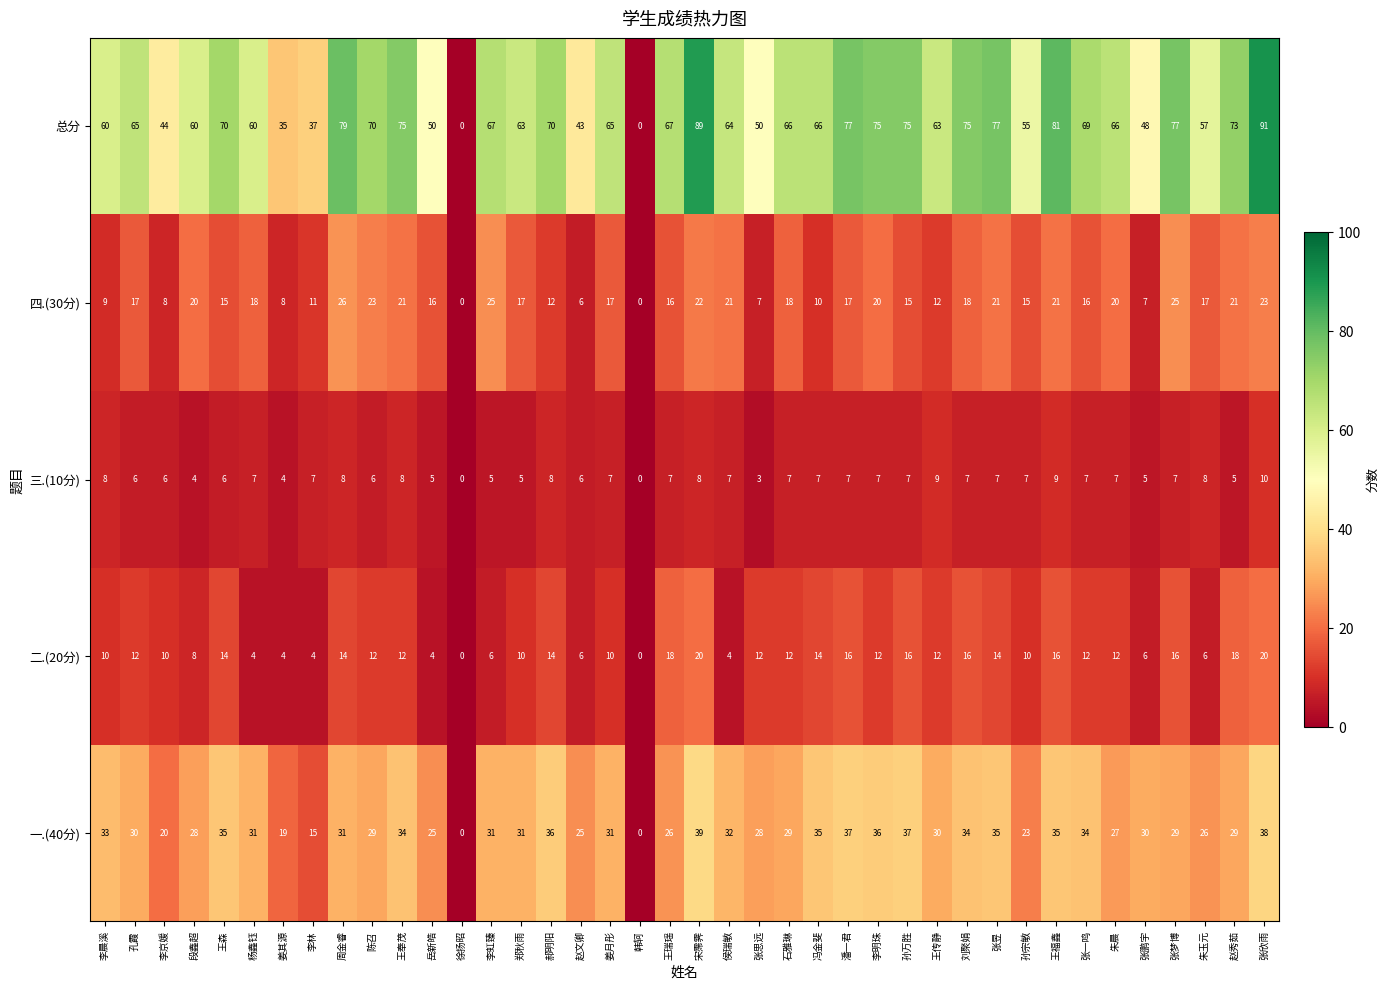

At which label is 一.(40分) closest to 19?

姜其源